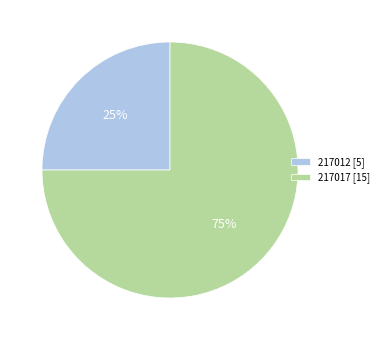

Rank the categories by value from lowest to highest.

217012, 217017